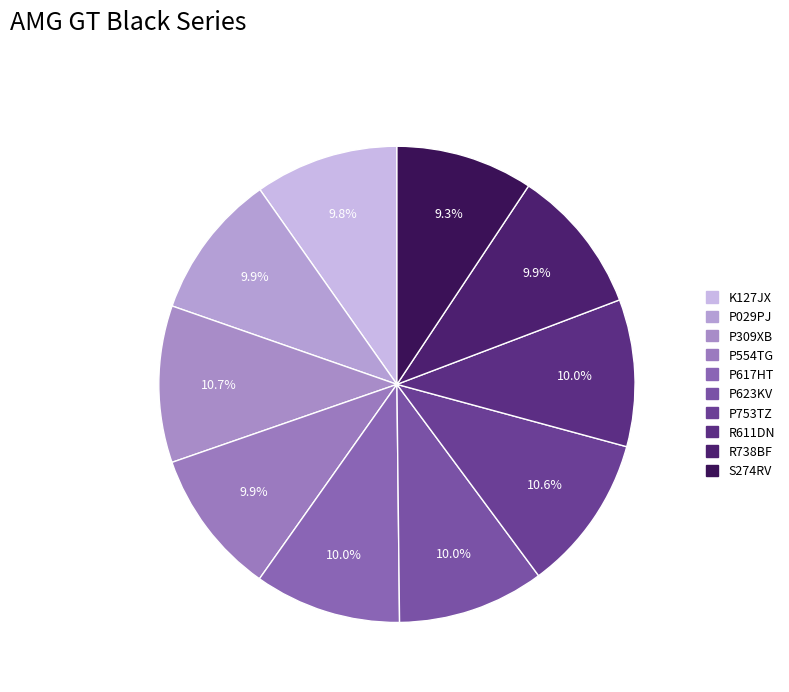

Count the number of slices in the pie.

10